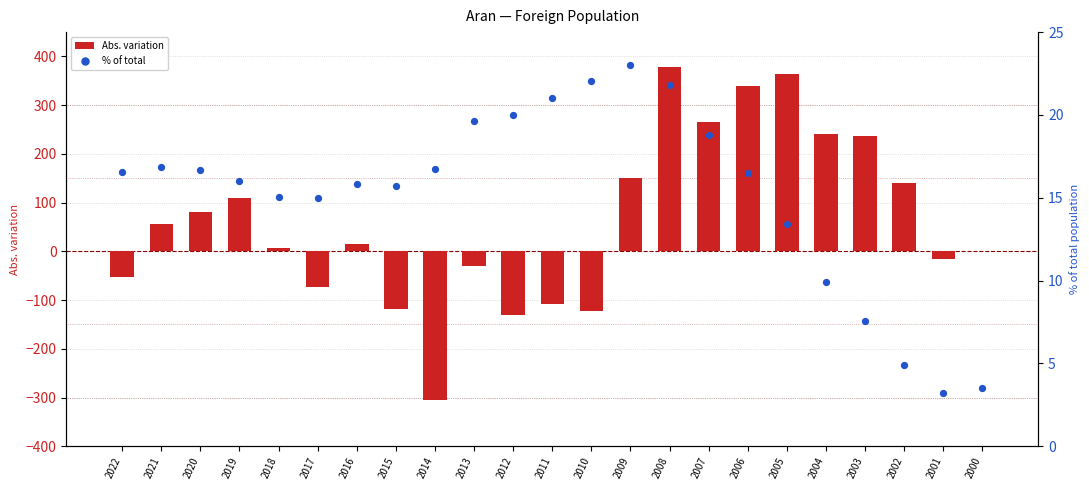

Which series reaches the maximum Y coordinate?

Abs. variation